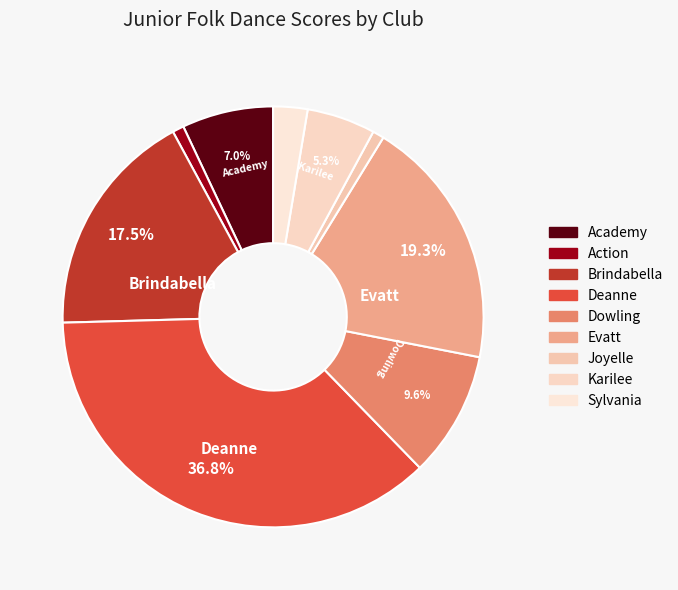

What percentage do Deanne and Karilee together represent?

42.1%